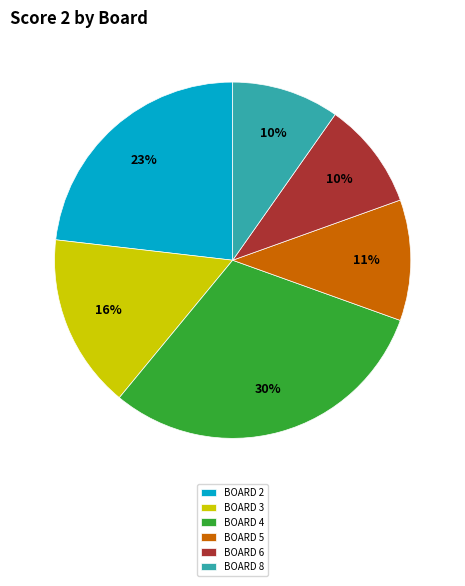

To the nearest percent, what percentage of the pie is BOARD 3?

16%